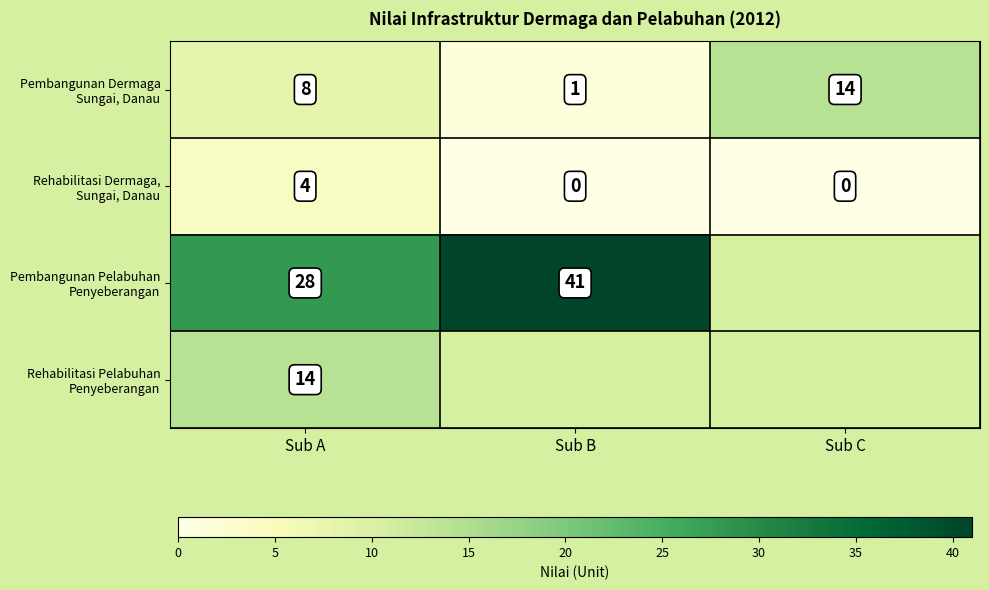

What is the total value across all series at Sub A?

54